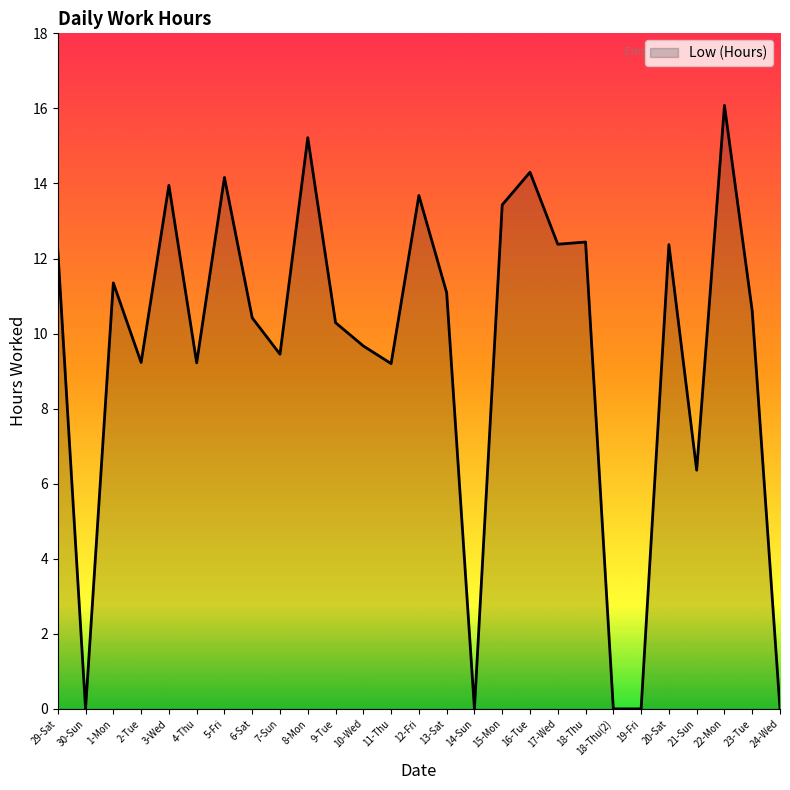

Which category has the highest value across all series?

22-Mon